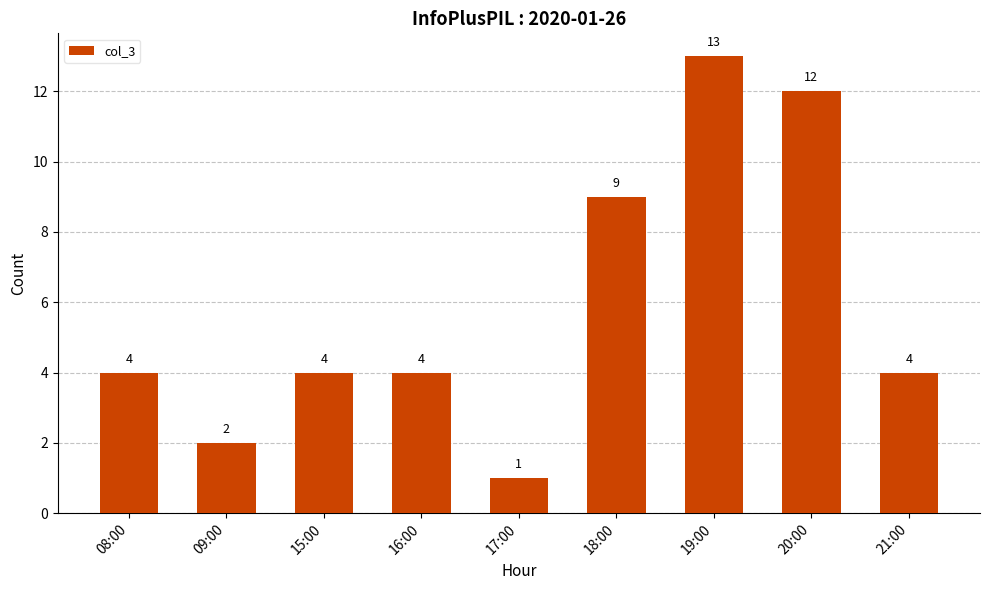

What is the average value?

6